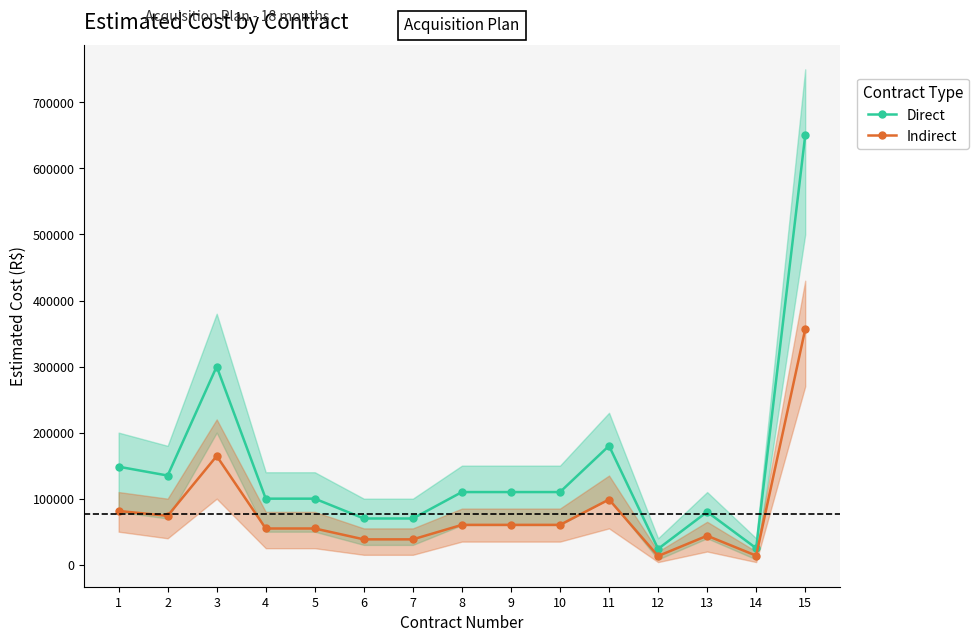

Reading left to right, list all the values displayed in this chart.

Direct: 1=148400	2=135000	3=300000	4=100000	5=100000	6=70000	7=70000	8=110000	9=110000	10=110000	11=180000	12=24000	13=80000	14=25000	15=650000
Indirect: 1=81404	2=74054	3=164564	4=54855	5=54855	6=38398	7=38398	8=60340	9=60340	10=60340	11=98738	12=13165	13=43884	14=13714	15=356555